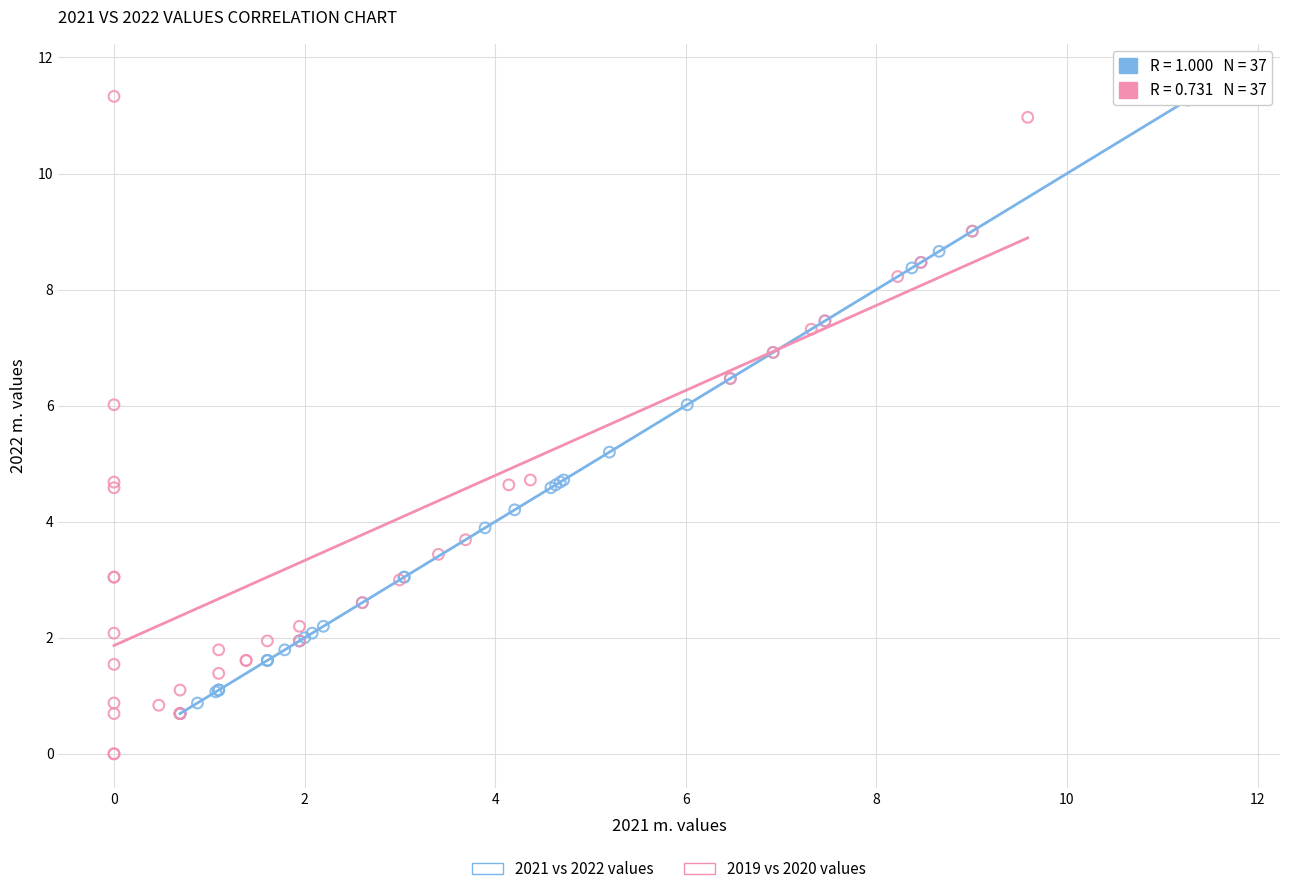

What are all the series names shown in the legend?

2021 vs 2022 values, 2019 vs 2020 values